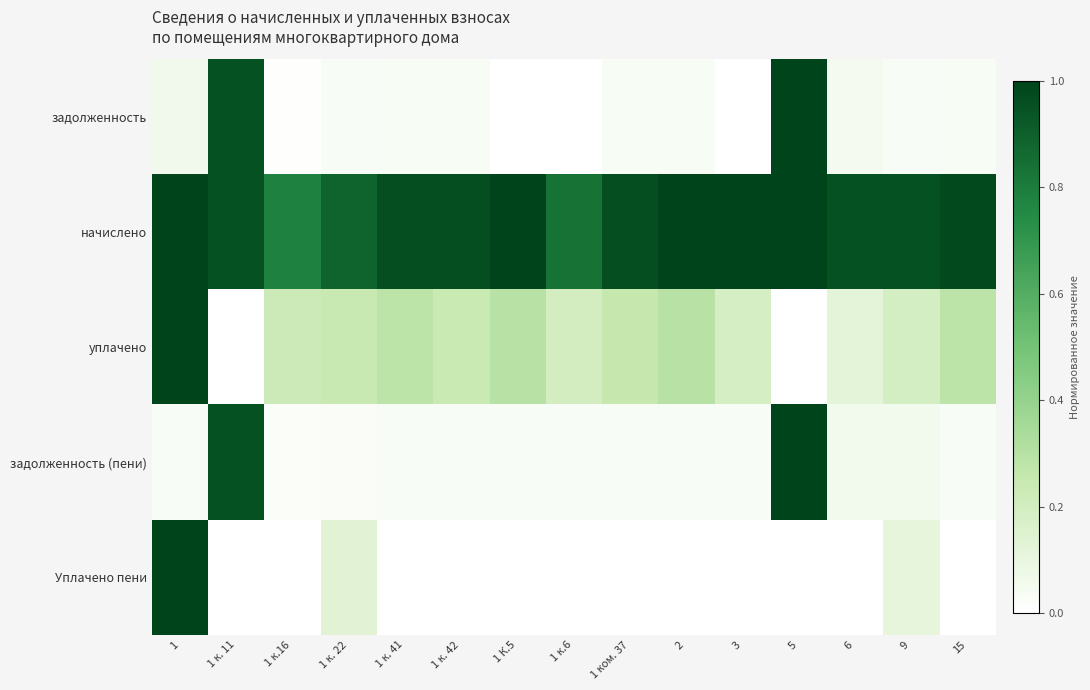

Between 1 к. 22 and 3, which is larger?

1 к. 22